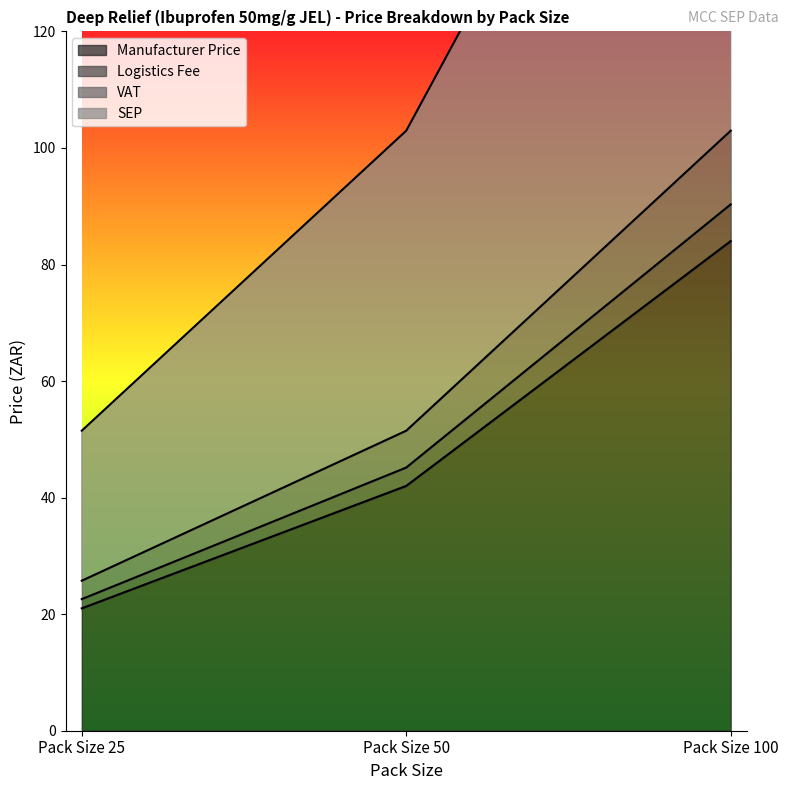

Reading left to right, what are all the values shown in this chart?

Manufacturer Price: Pack Size 25=21.0	Pack Size 50=42.0	Pack Size 100=84.0
Logistics Fee: Pack Size 25=22.6	Pack Size 50=45.2	Pack Size 100=90.3
VAT: Pack Size 25=25.7	Pack Size 50=51.5	Pack Size 100=103.0
SEP: Pack Size 25=51.5	Pack Size 50=103.0	Pack Size 100=205.9